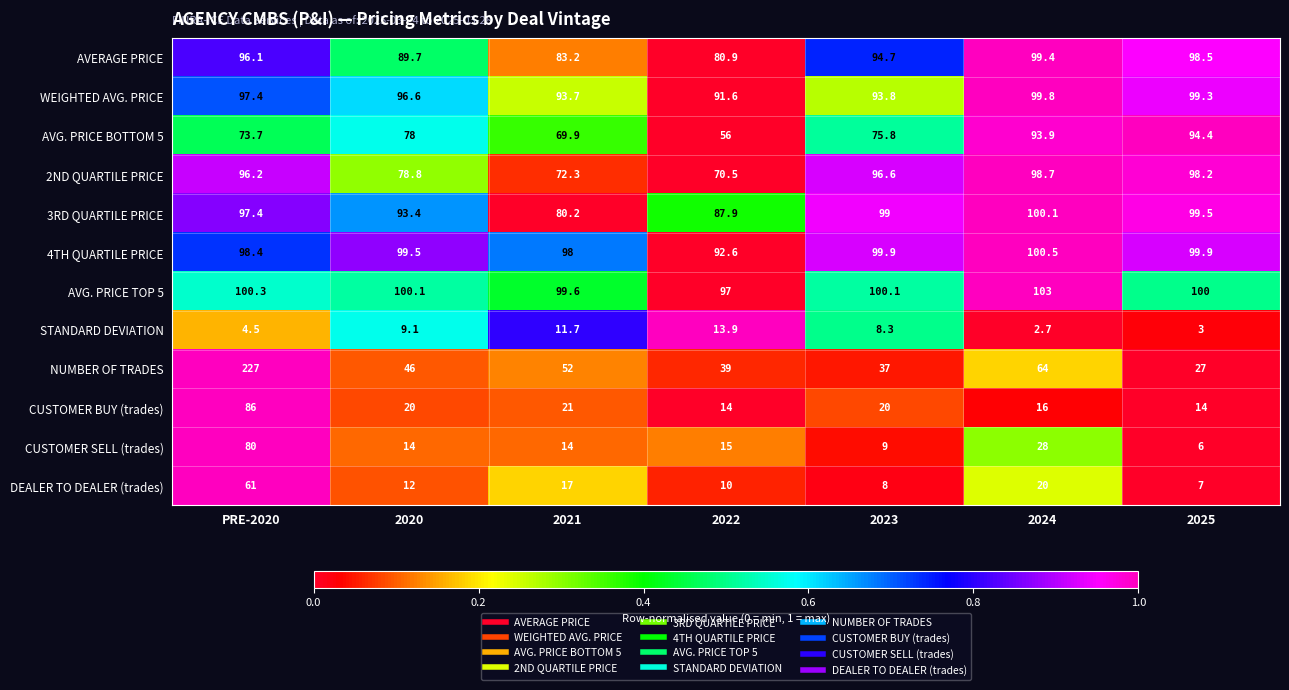

Is it true that STANDARD DEVIATION equals 21.7 at 2022?

False